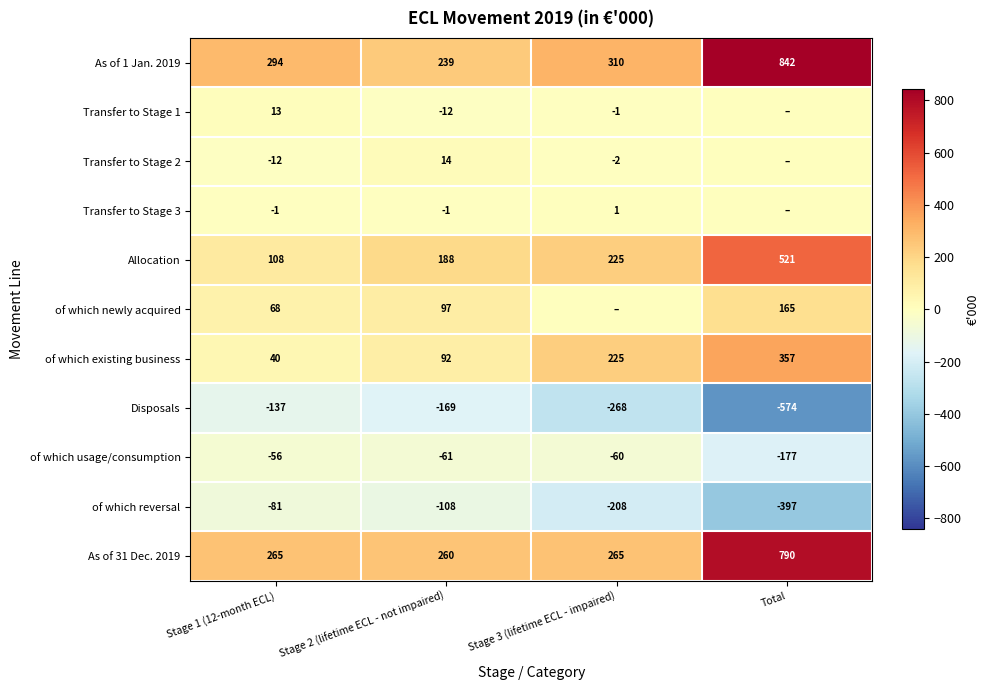

What is the difference between the maximum and minimum values in the As of 1 Jan. 2019 series?

603